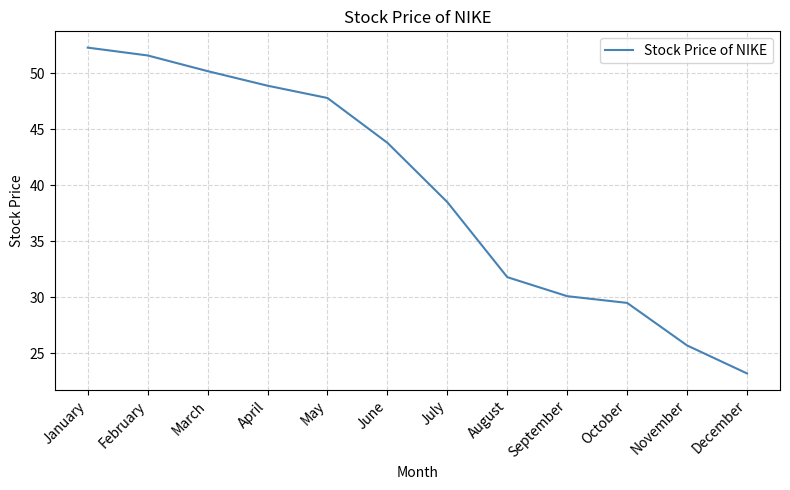

Rank the categories by value from highest to lowest.

January, February, March, April, May, June, July, August, September, October, November, December